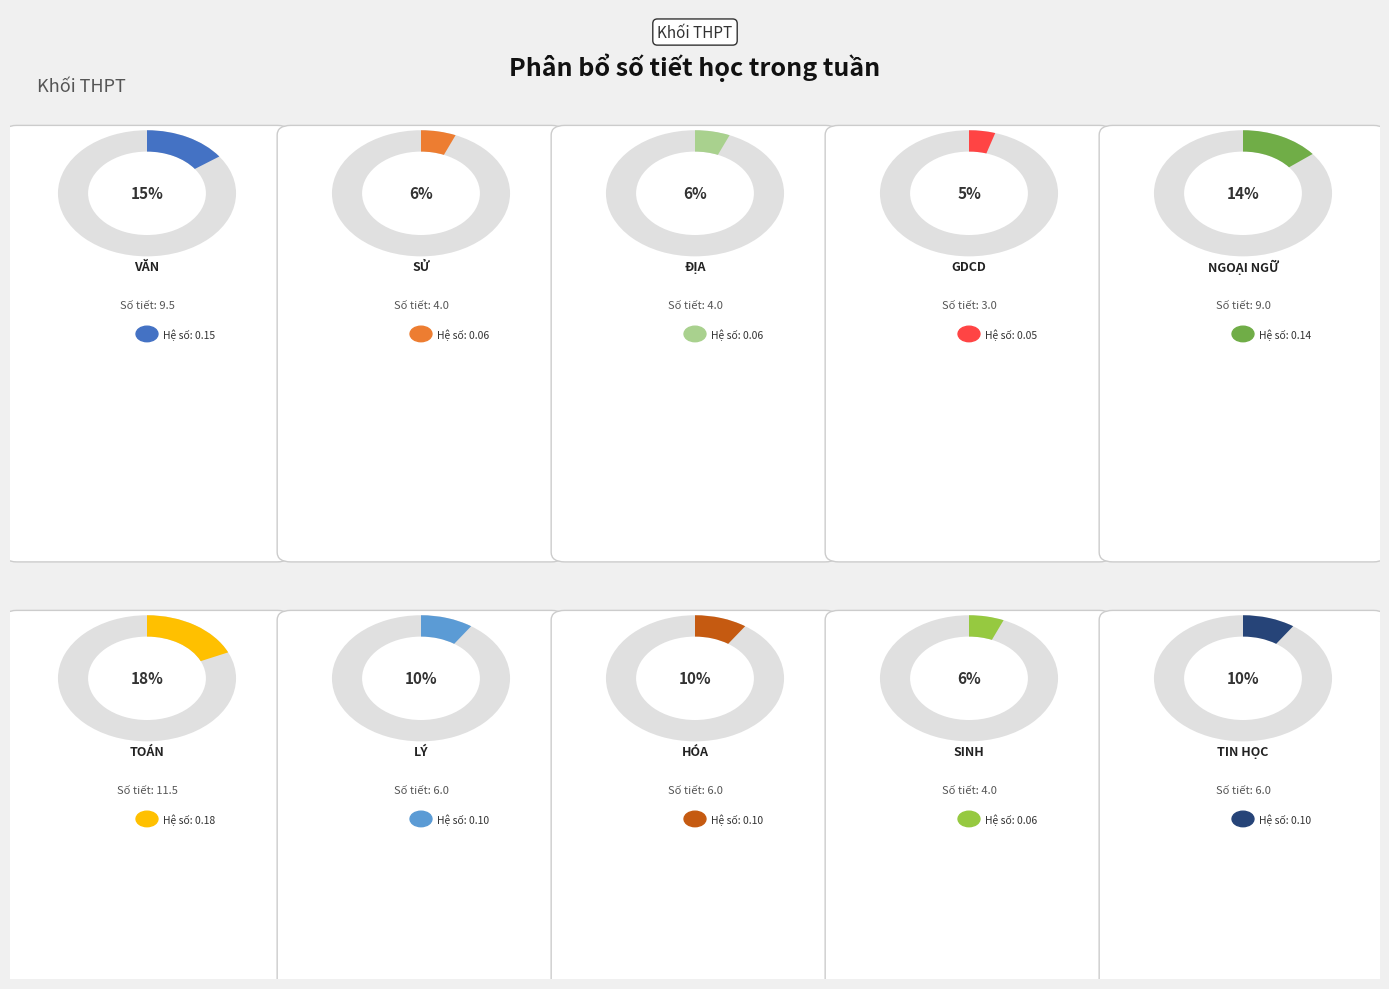

Is there any slice that represents more than half of the pie?

No